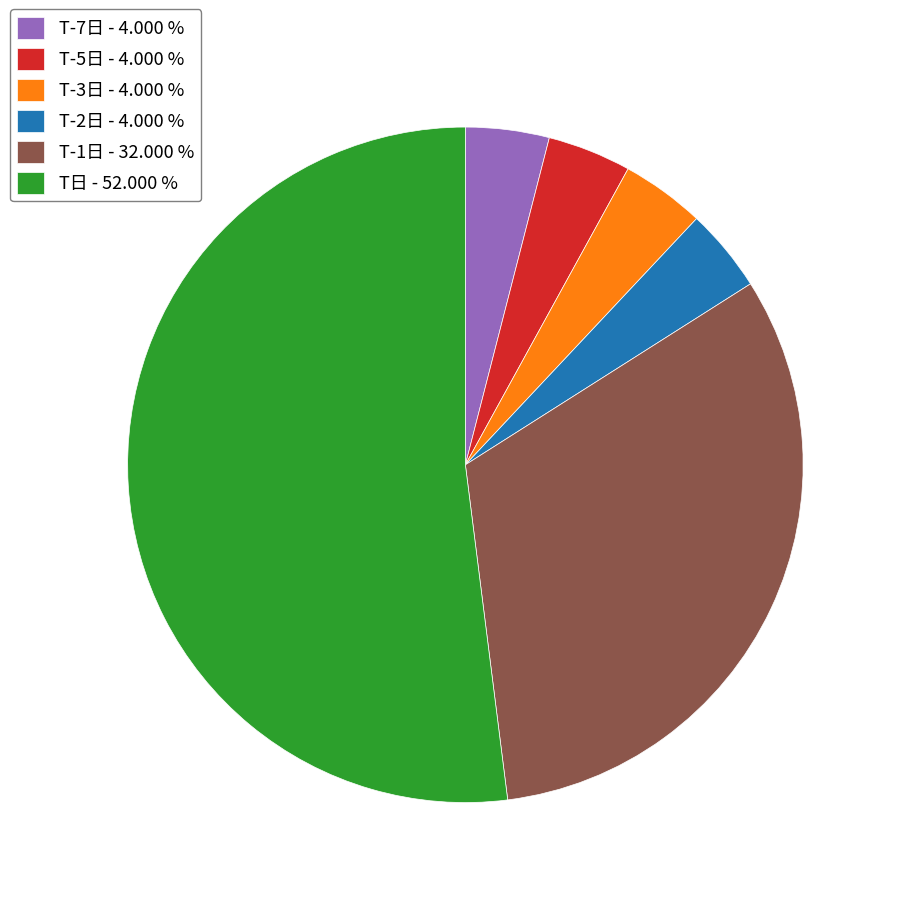

The T-7日 slice represents 4% of the pie. True or false?

True